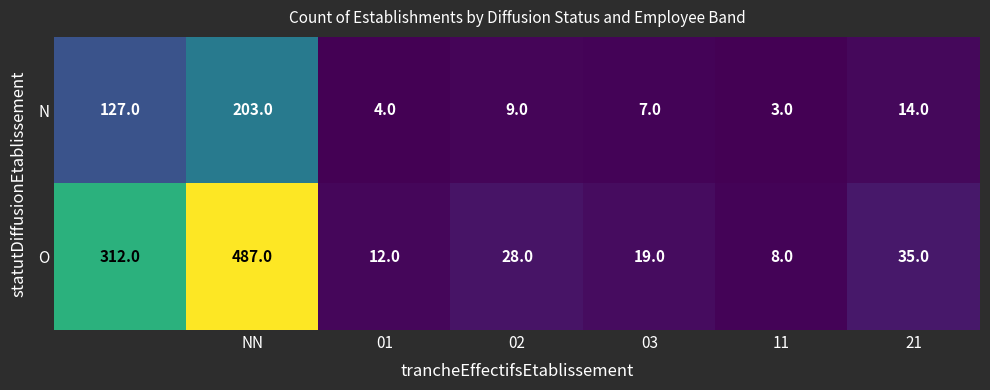

List the series in order of their peak value, highest first.

O, N